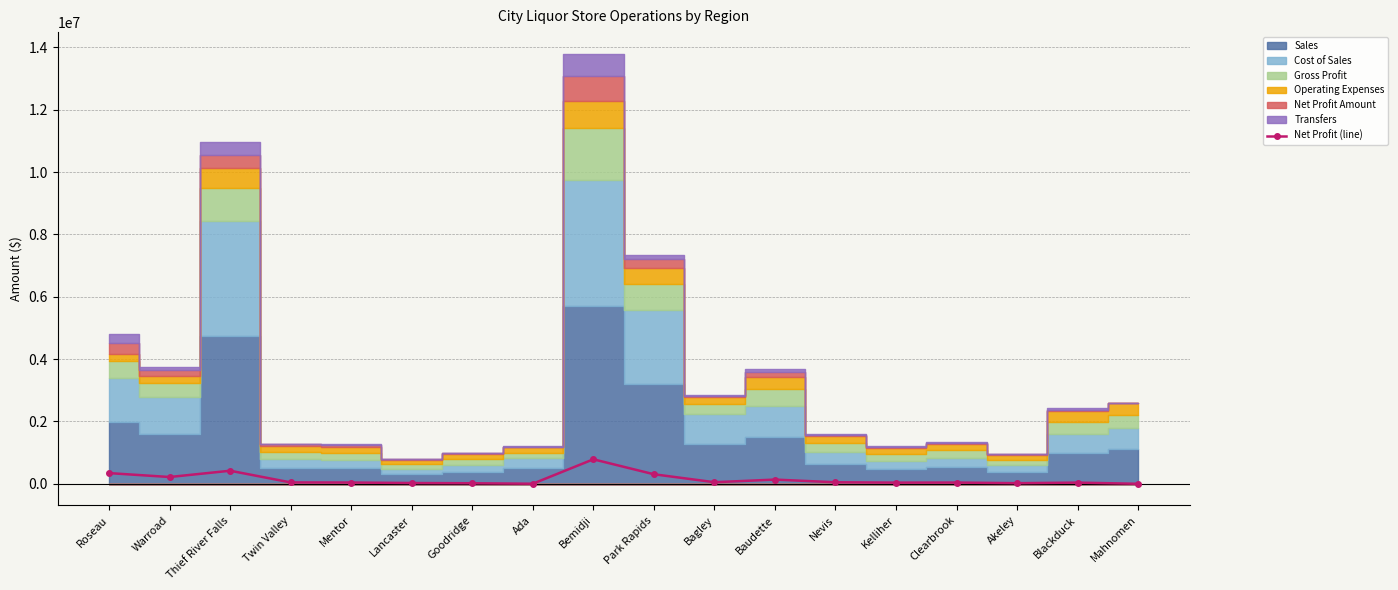

True or false: Net Profit (line) has more than 1 points higher than both neighbors.

True